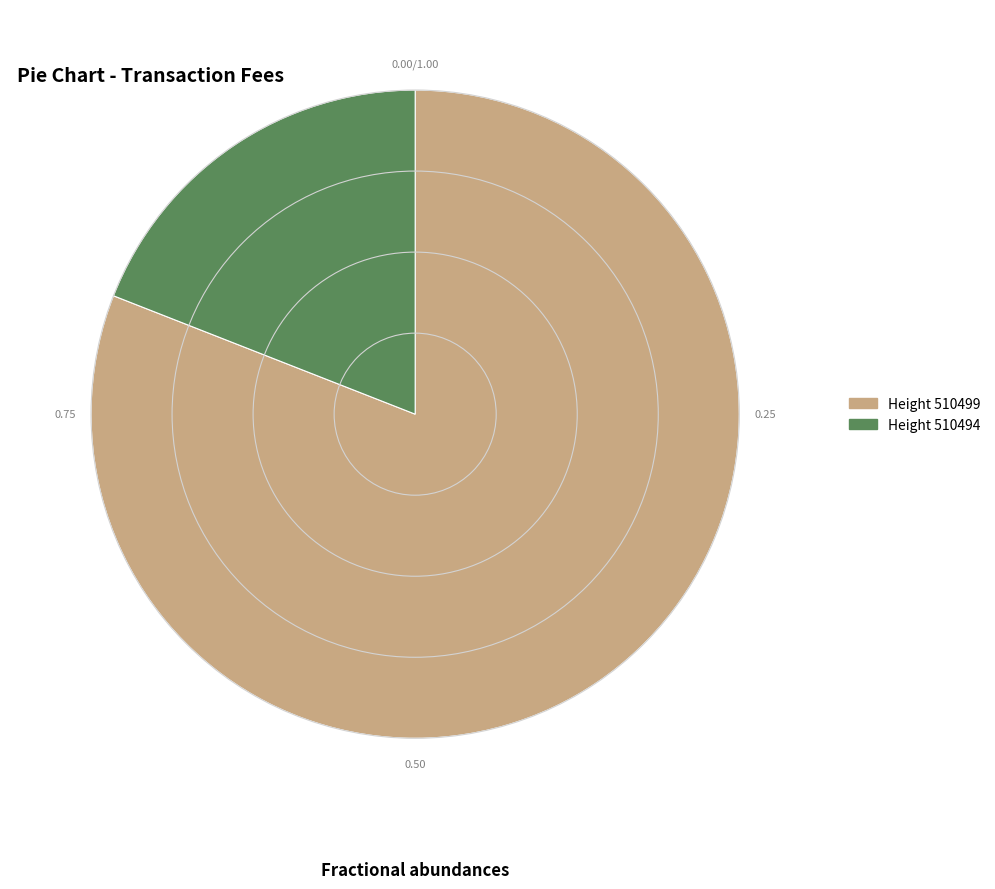

Rank the categories by value from lowest to highest.

510494, 510499